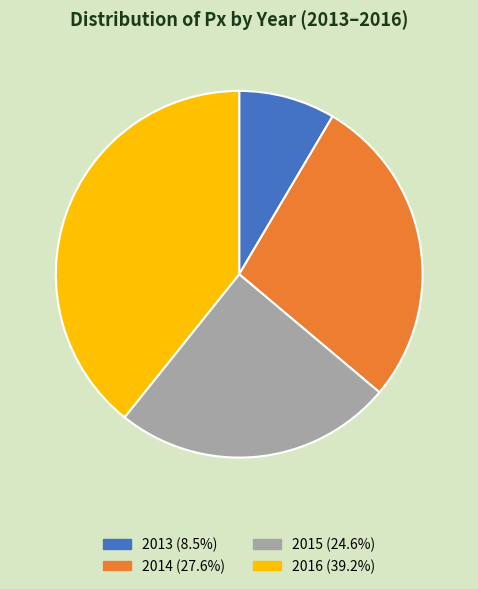

What is the ratio of the value at 2013 to the value at 2014?

0.3